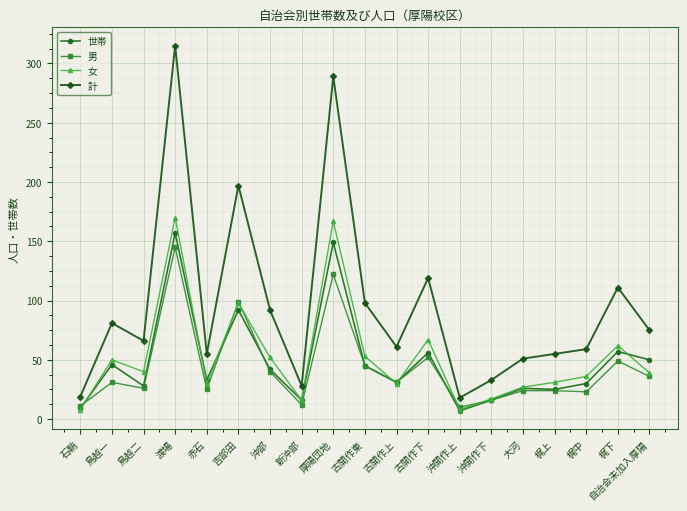

True or false: 世帯 and 計 intersect in this chart.

False